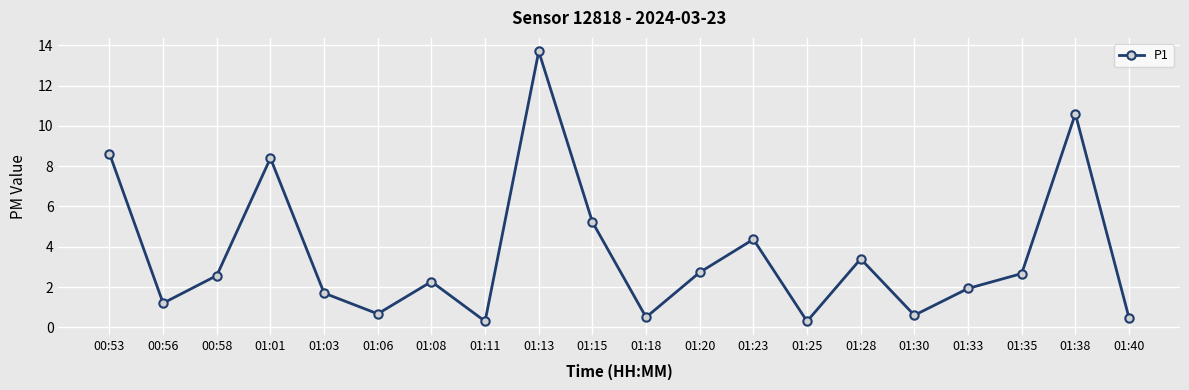

What is the sum of the values at 00:58 and 01:30?

3.2